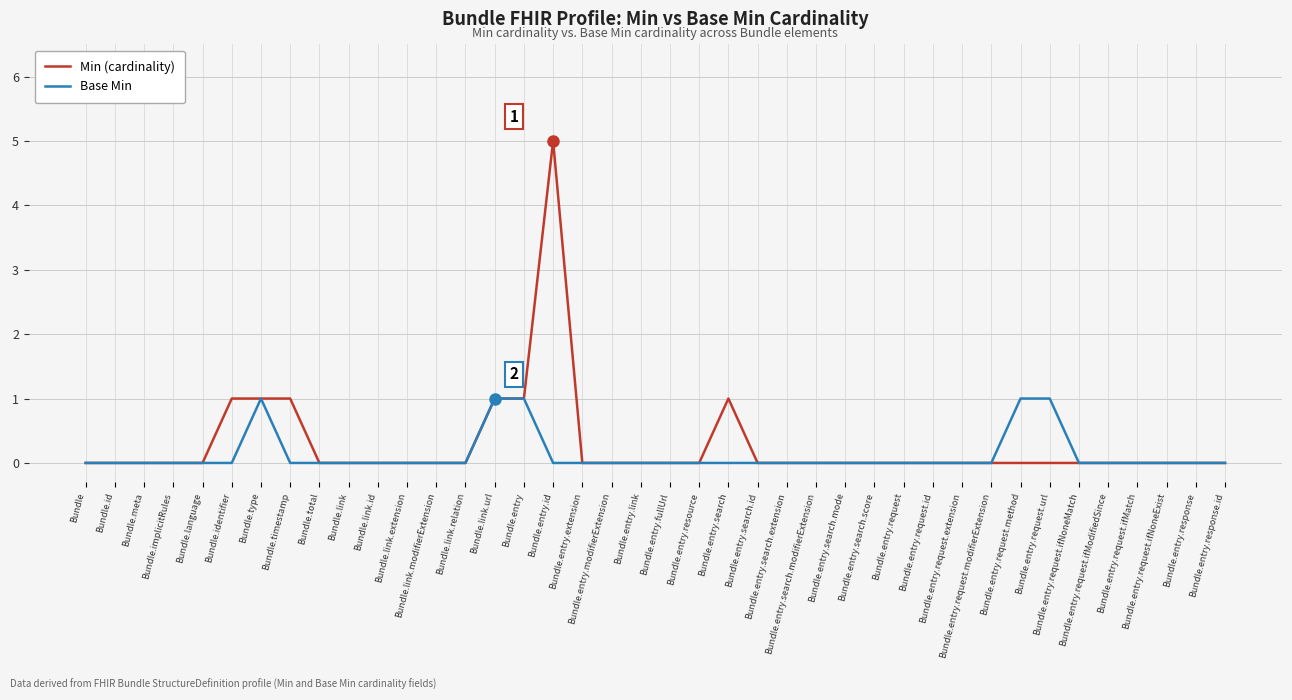

What is the sum of the Min (cardinality) values at Bundle.identifier and Bundle.entry.search.score?

1